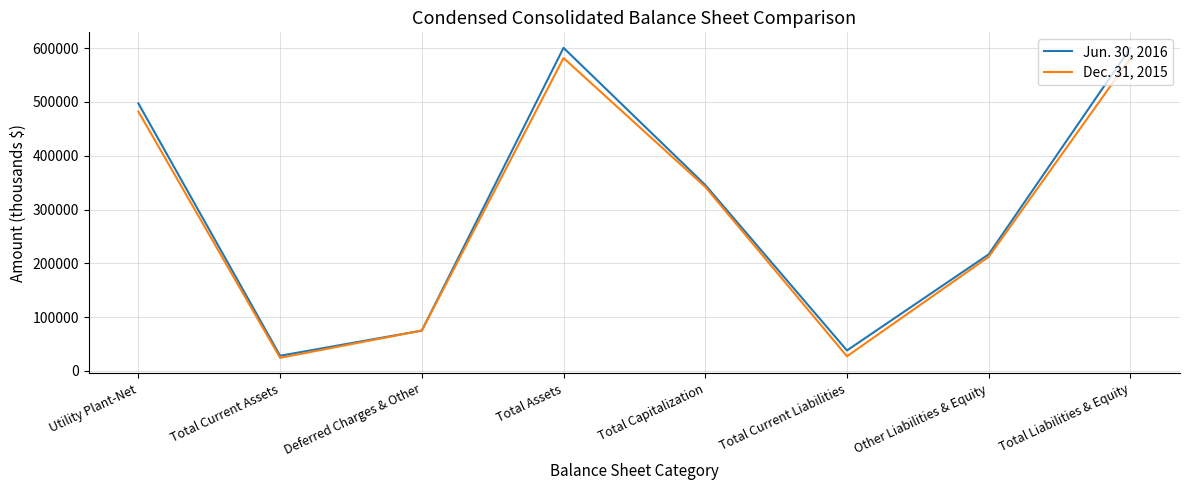

How many lines are shown in the chart?

2